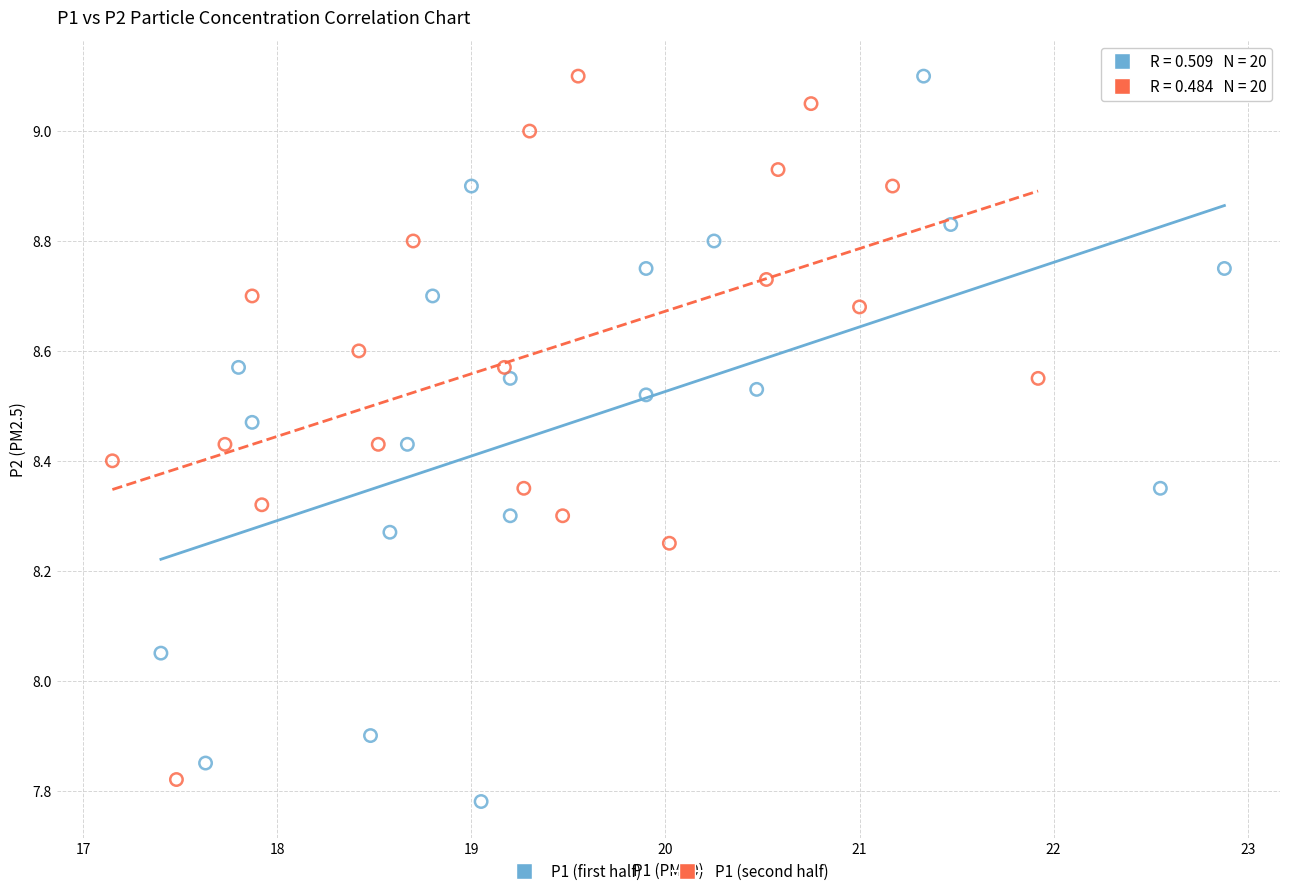

Which series reaches the minimum Y coordinate?

P1 (first half)